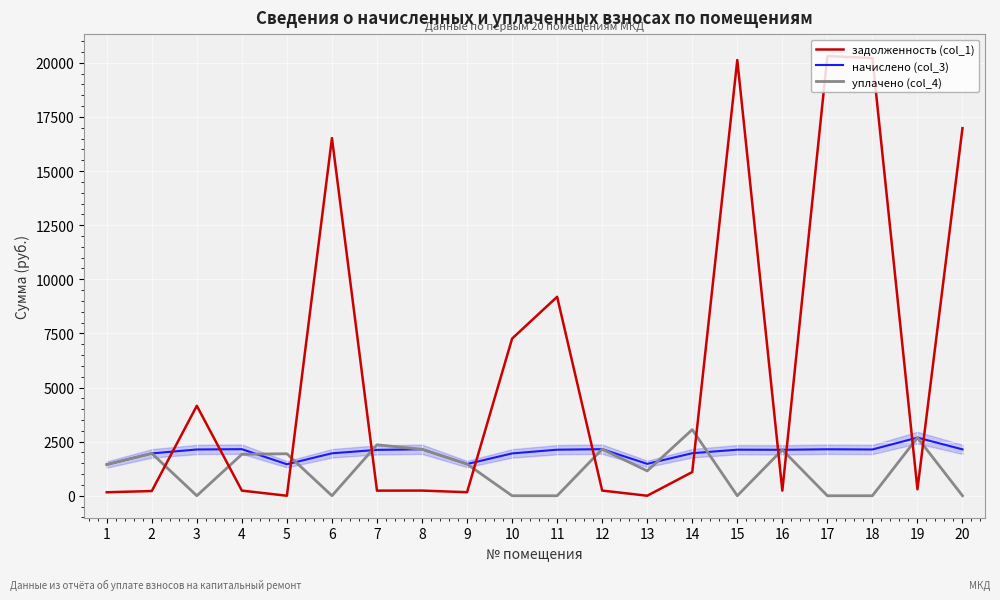

Which series has the widest spread of values?

задолженность (col_1)